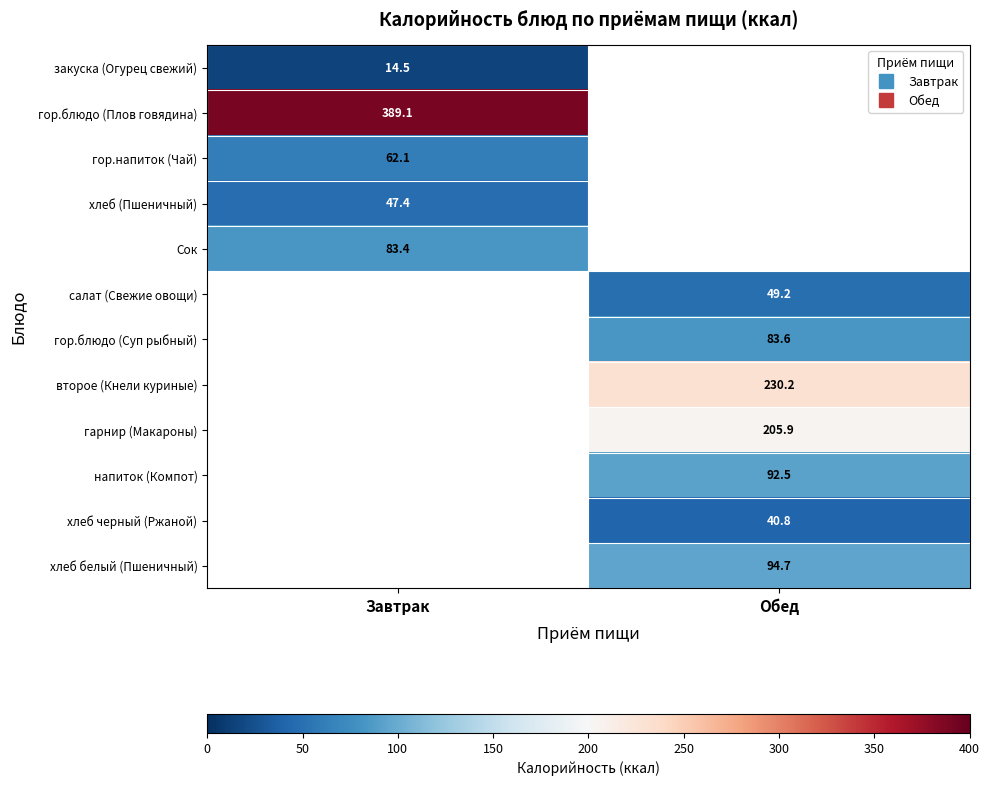

Is the value of напиток (Компот) at Обед greater than the value of салат (Свежие овощи) at Завтрак?

No